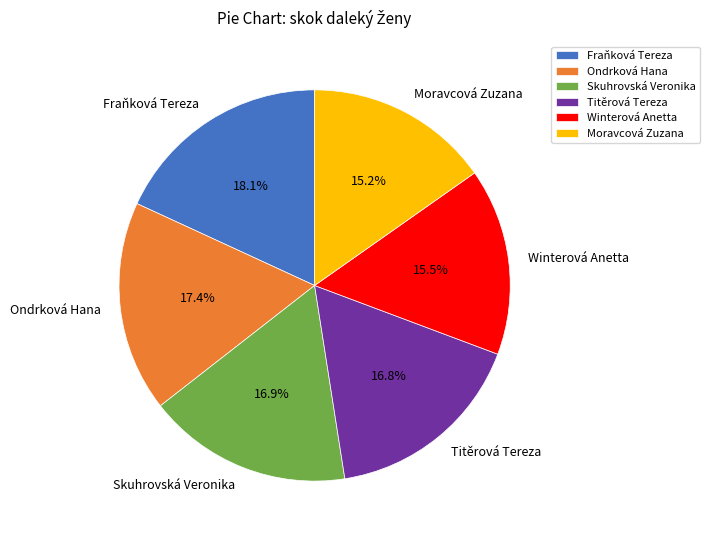

Which category has the biggest portion of the pie?

Fraňková Tereza